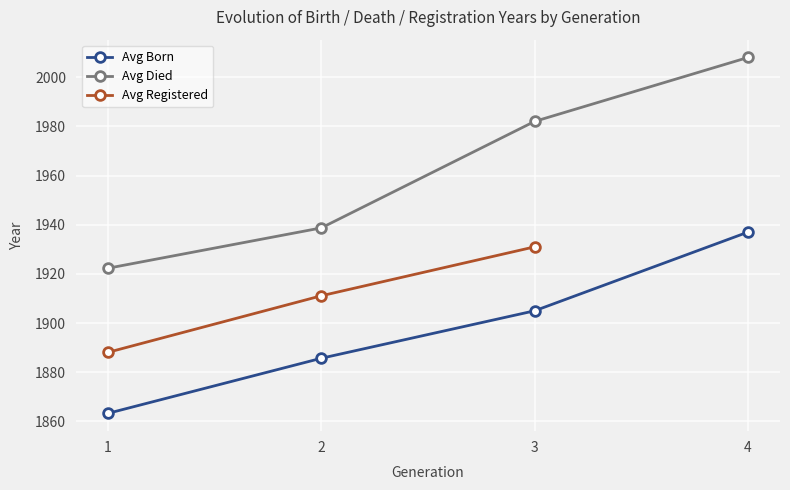

What is the value of the Avg Born point at the 4th from the left?

1937.0